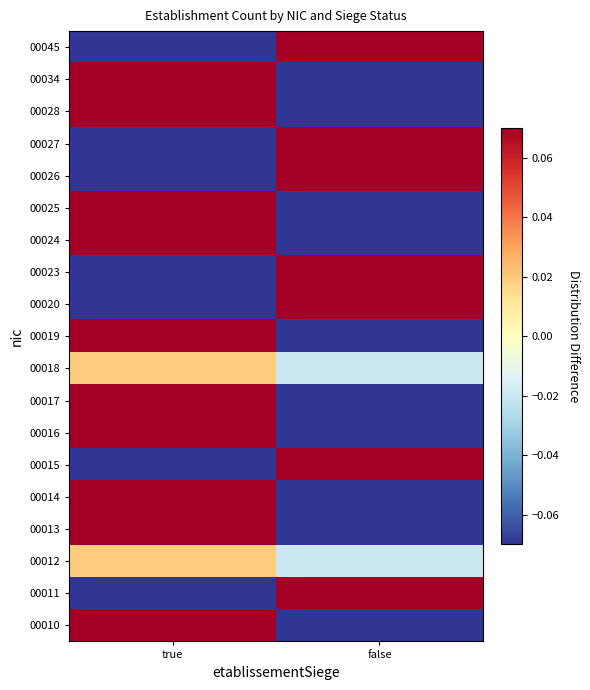

Between true and false, which is larger?

true